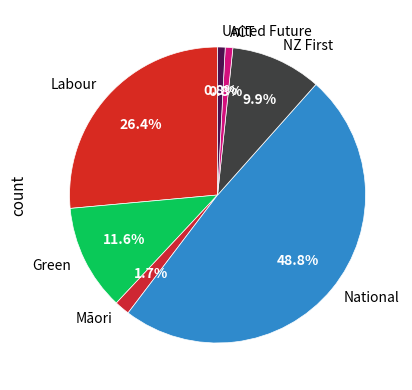

Does Labour represent more than half of the total?

No